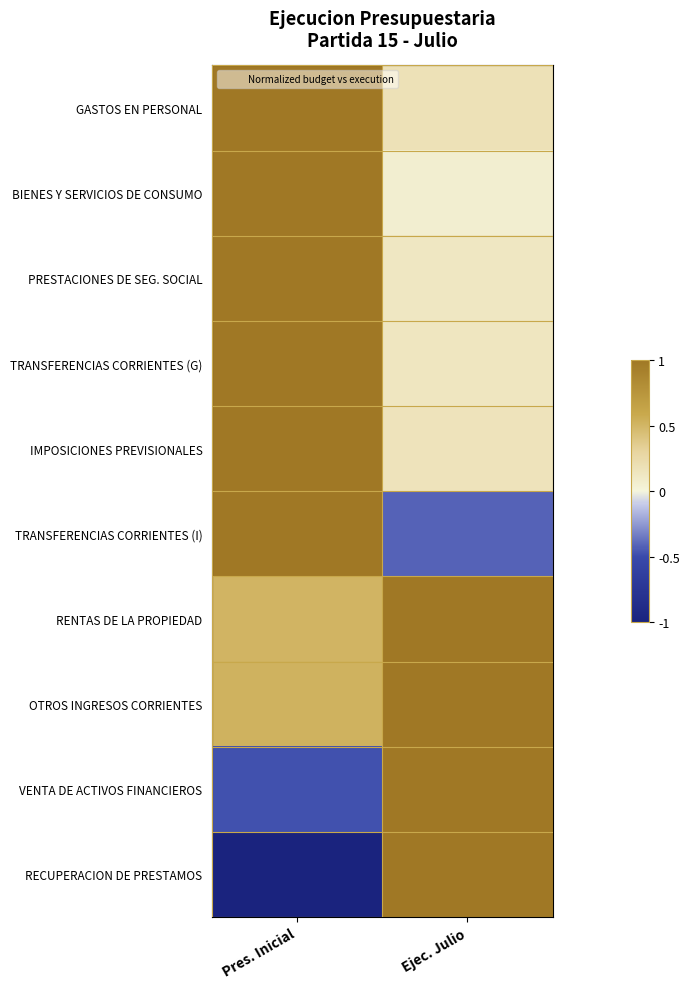

How many series are shown in this chart?

10